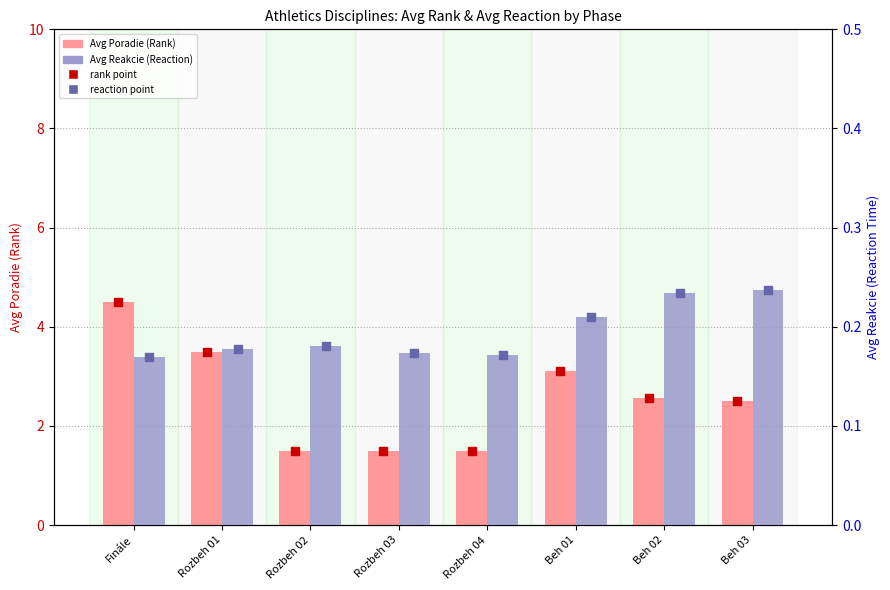

At how many categories does at least one series exceed 3?

3